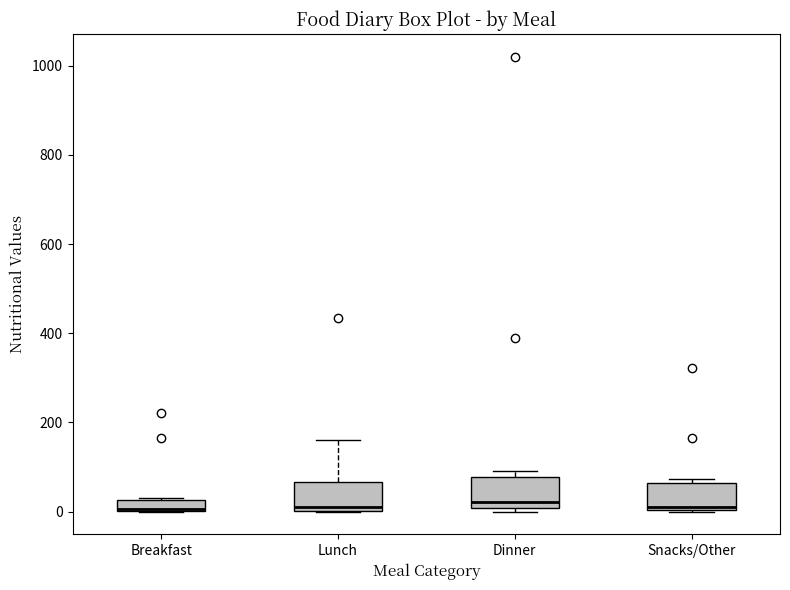

Where is the upper edge of the box for Lunch on the y-axis? The values are not printed on the chart, so give them approximately, as read against the axis.

60